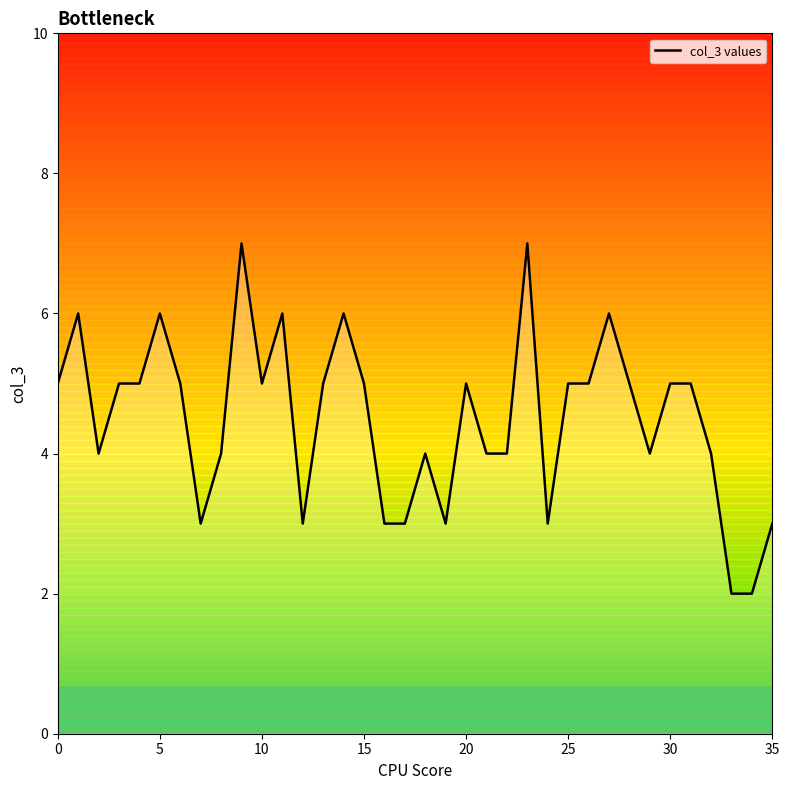

What is the label of the 9th point from the left?

8